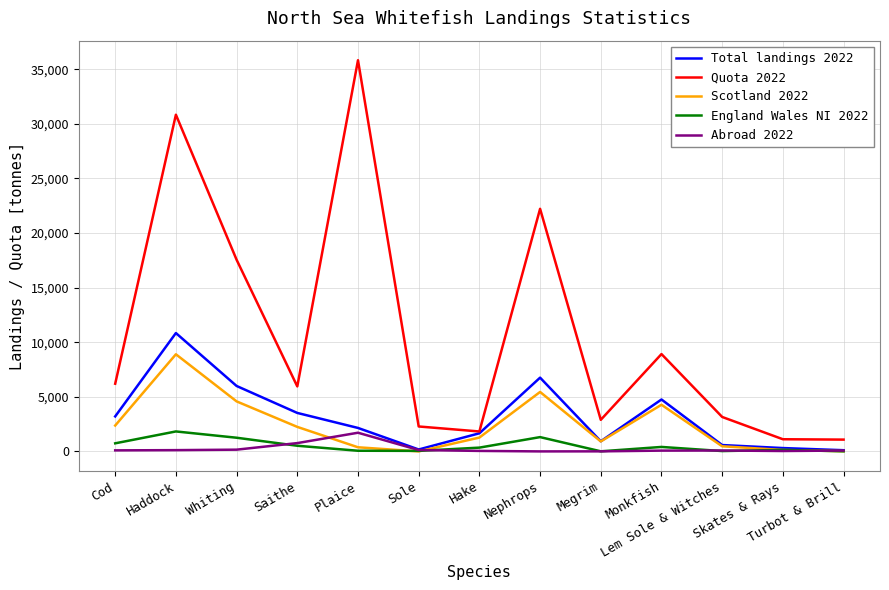

What is the greatest value displayed?

35830.5